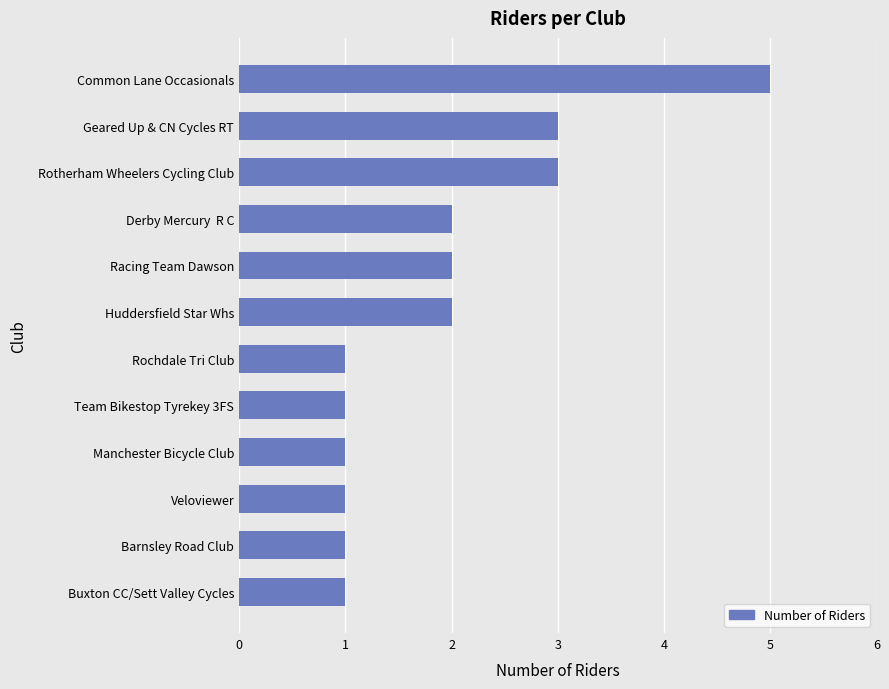

Which category has the highest value across all series?

Common Lane Occasionals